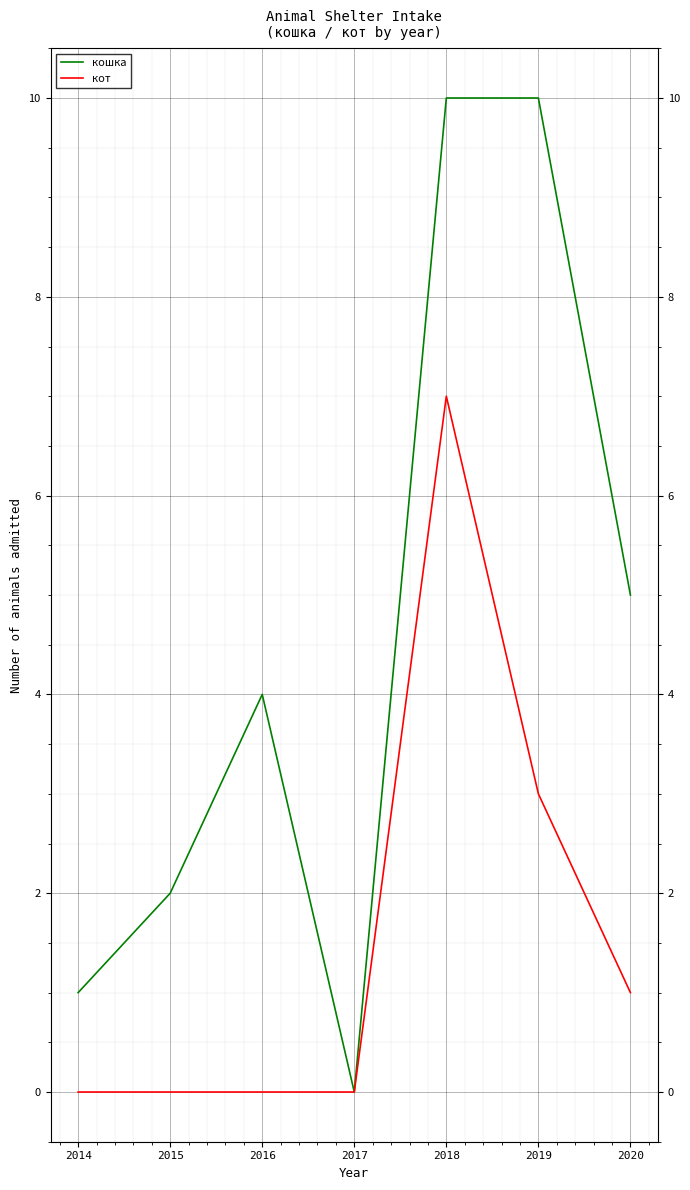

What is the average value of the кот series?

2